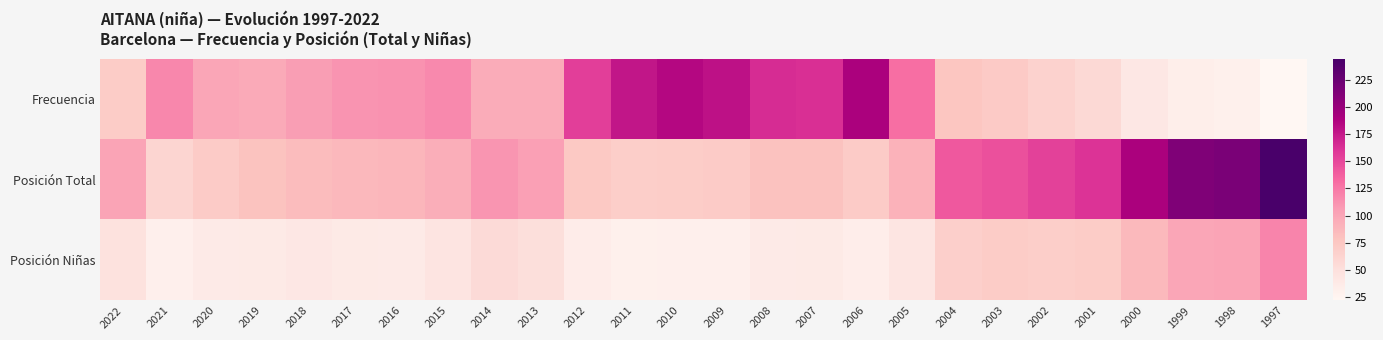

Which category has the highest value across all series?

1997